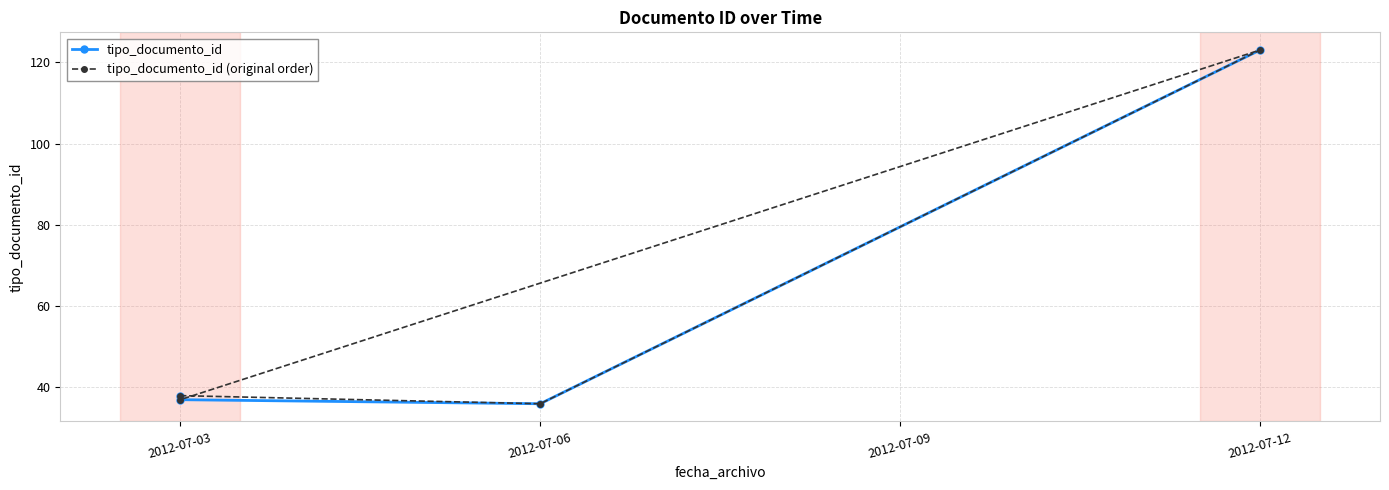

What is the difference between the second highest and minimum values in the tipo_documento_id series?

2